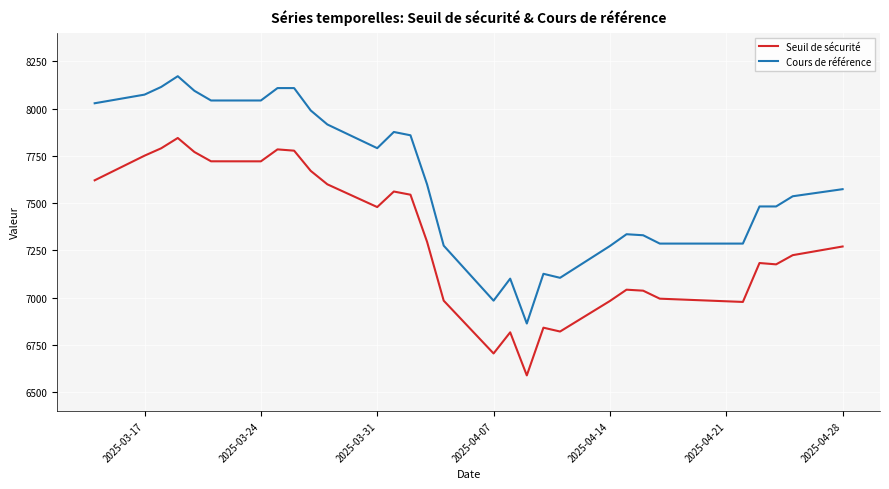

Does the chart display data point markers on the line(s)?

No